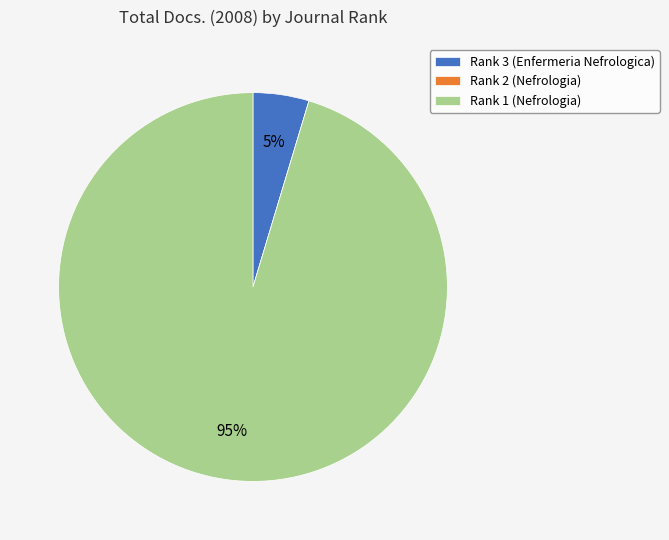

Is it true that Rank 3 (Enfermeria Nefrologica) is 18% of the pie?

False